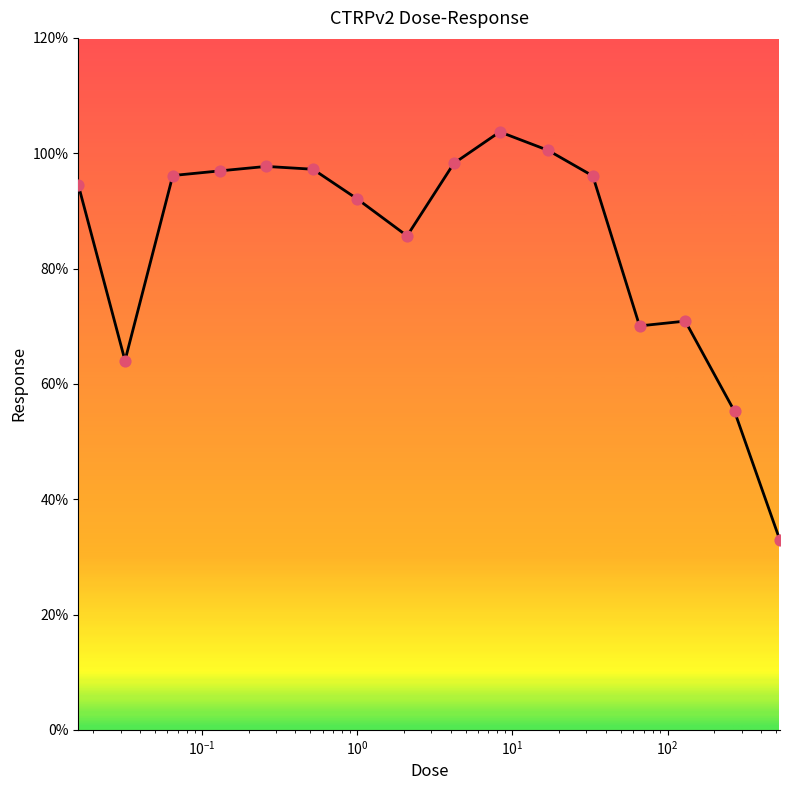

What is the greatest value displayed?

103.7